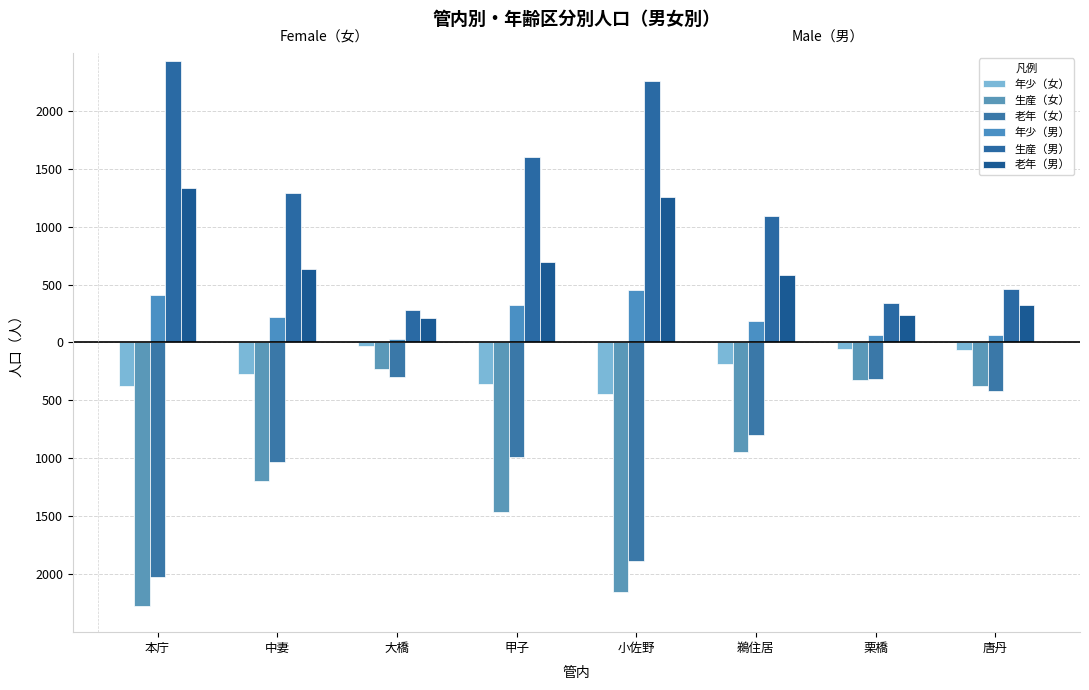

At which category is the sum across all series the highest?

唐丹